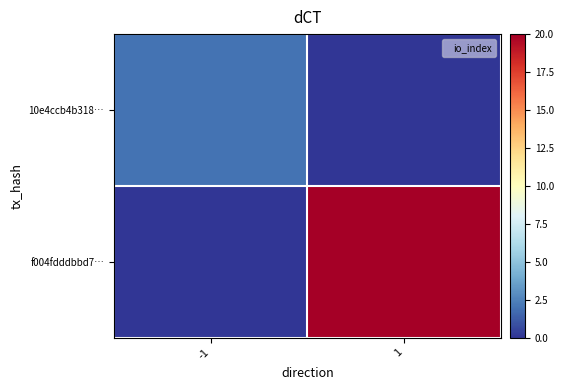

Rank the series at -1 from lowest to highest value.

f004fdddbbd7…, 10e4ccb4b318…